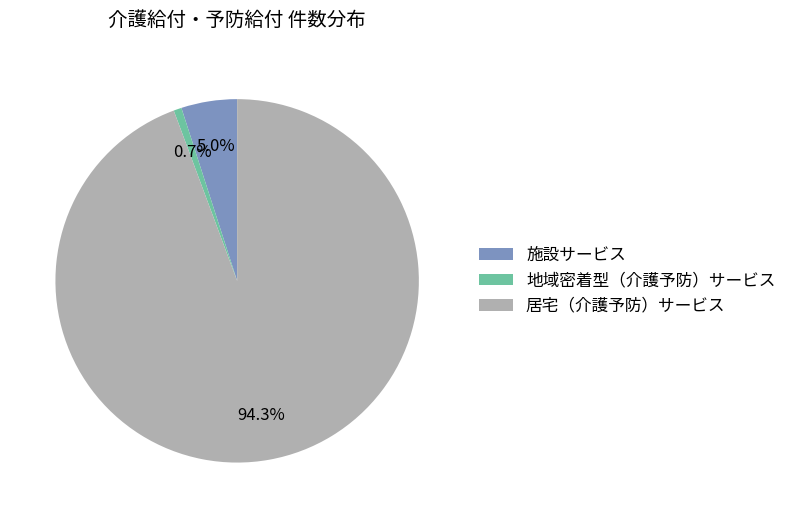

Is it true that 地域密着型（介護予防）サービス is 7% of the pie?

False